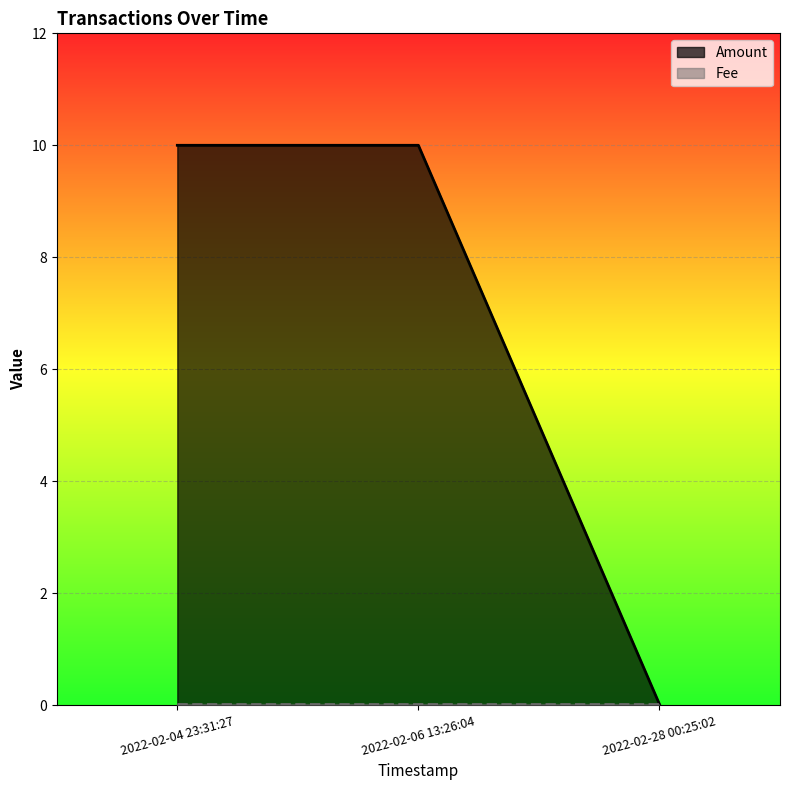

What is the label of the 3rd point from the right?

2022-02-04 23:31:27